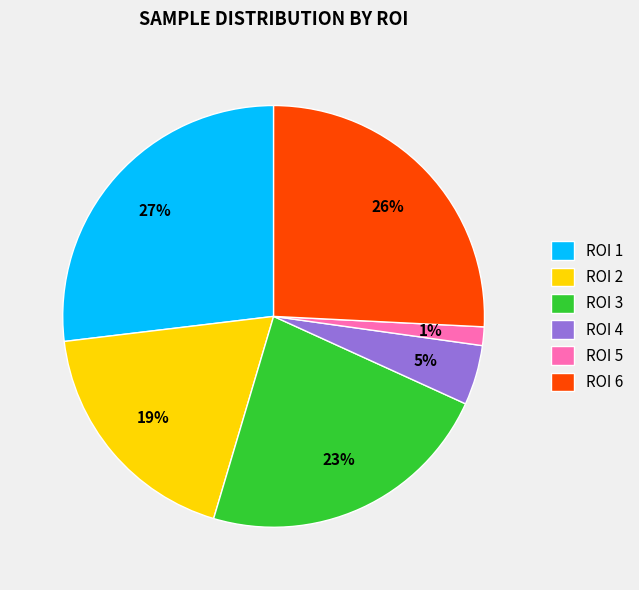

Count the number of slices in the pie.

6